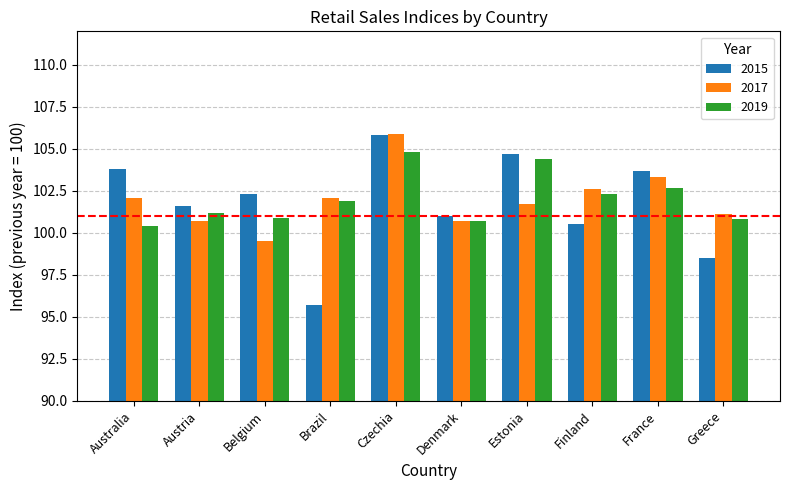

What position from the left is Czechia?

5